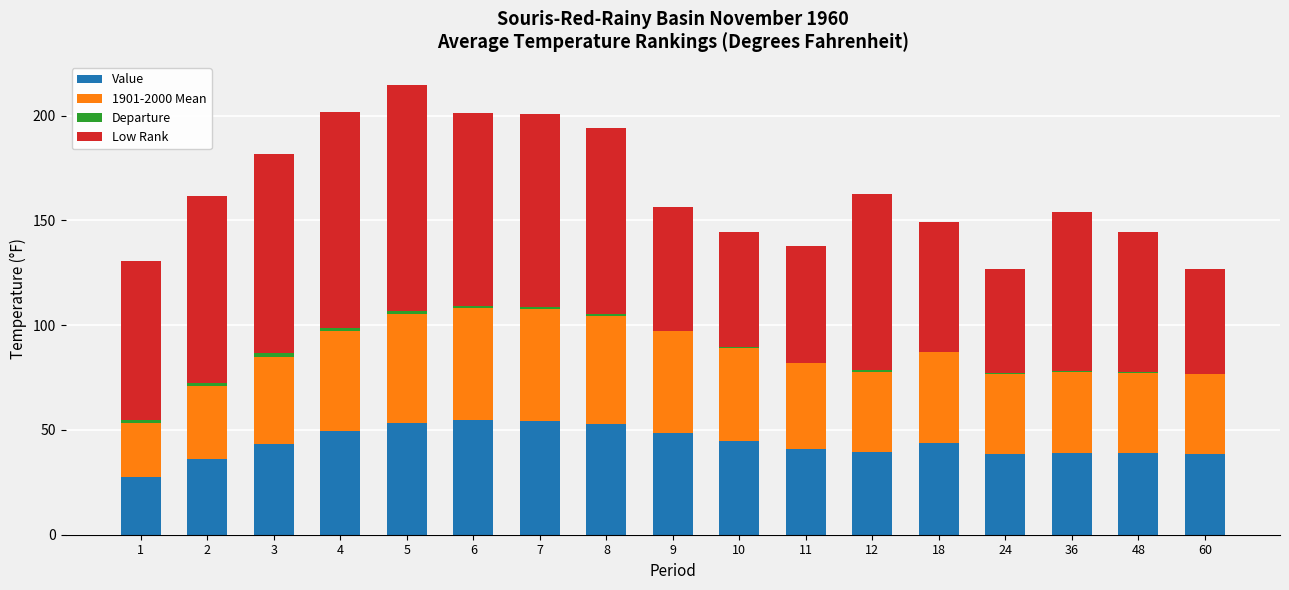

Where does the Value series first go above 43?

3